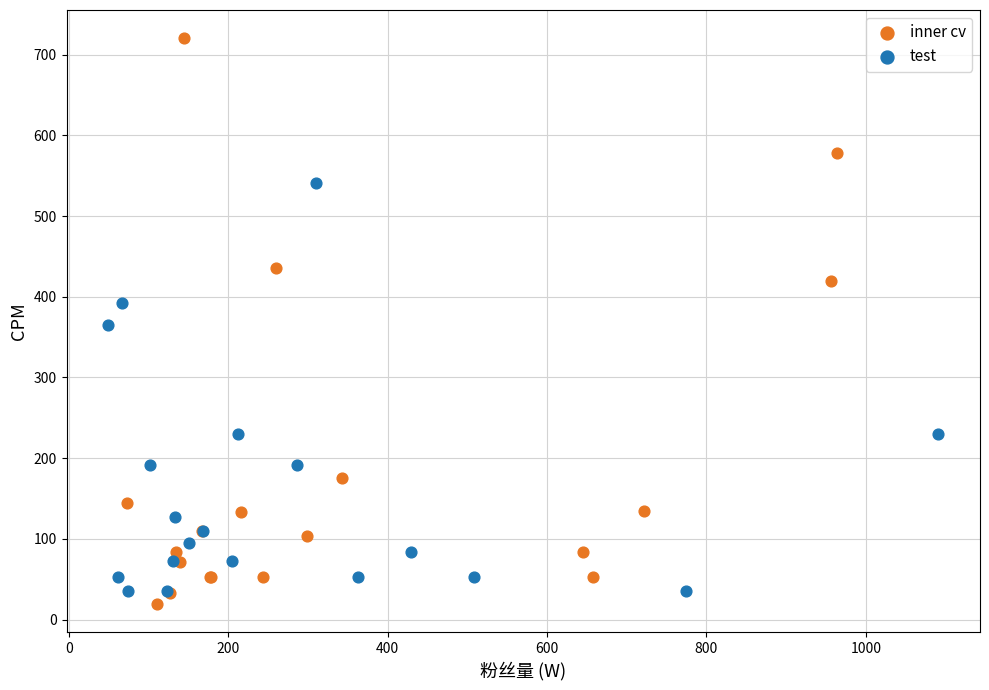

Which series has the largest Y range (max minus min)?

inner cv